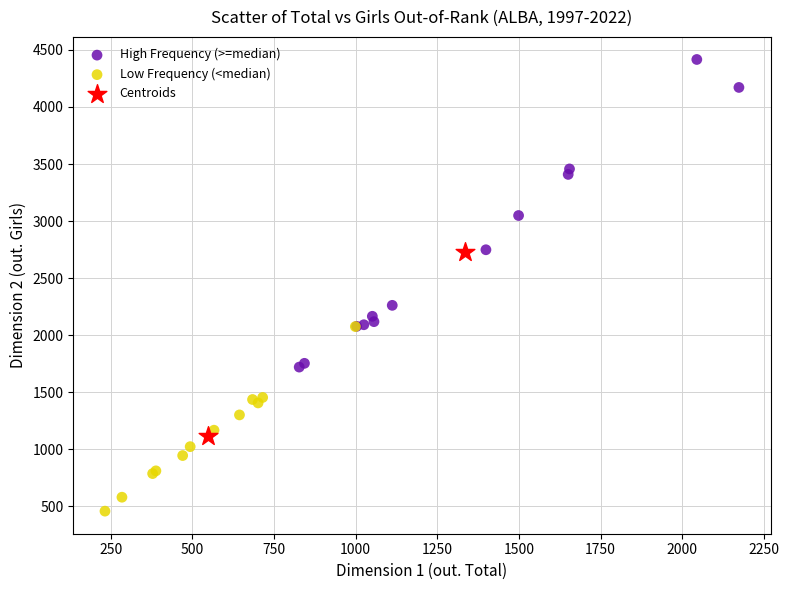

What are all the series names shown in the legend?

High Frequency (>=median), Low Frequency (<median), Centroids